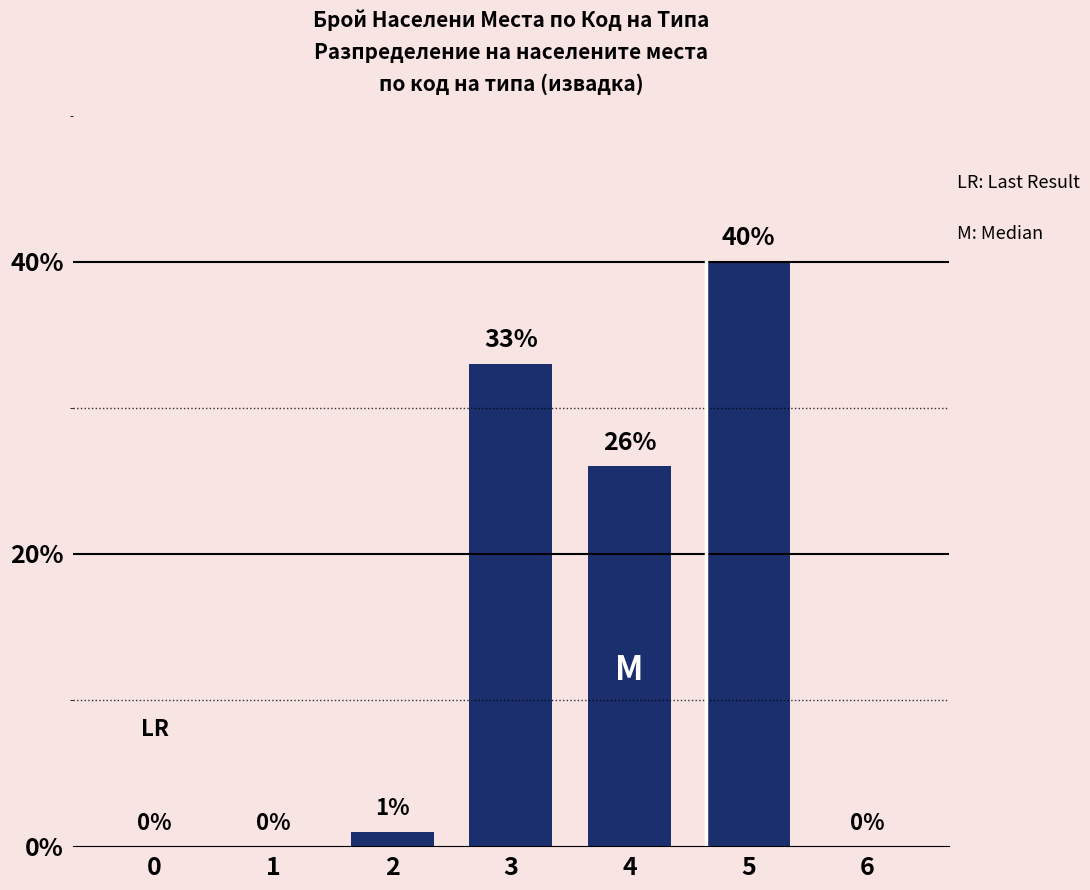

How many positive values are there?

4